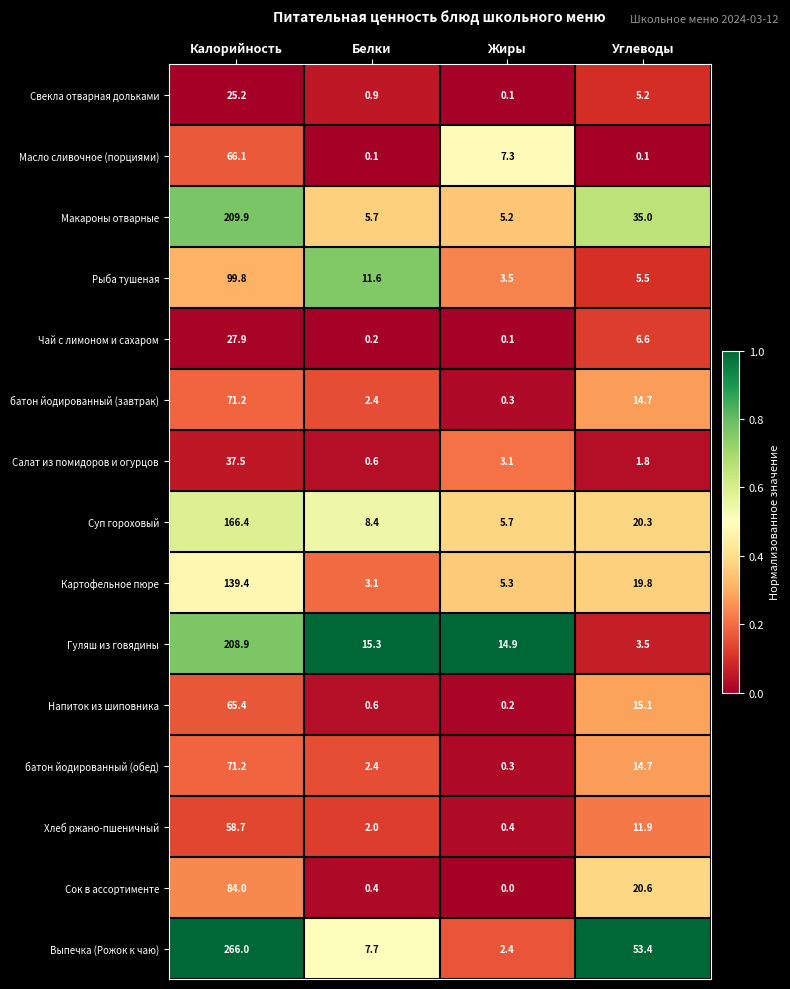

What is the difference between the maximum and minimum values in the Хлеб ржано-пшеничный series?

58.3